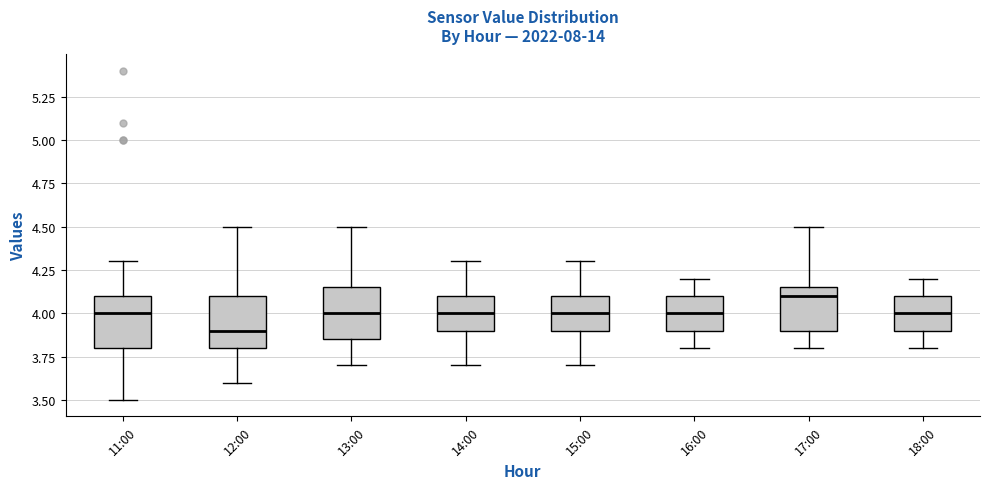

Reading left to right, read every box against the y-axis: the position of its median line, the range the box covers, and the ends of its whiskers. The values are not printed on the chart, so give them approximately, as read against the axis.

11:00: median 4.00, box 3.80 to 4.10, whiskers 3.50 to 4.30
12:00: median 3.90, box 3.80 to 4.10, whiskers 3.60 to 4.50
13:00: median 4.00, box 3.85 to 4.15, whiskers 3.70 to 4.50
14:00: median 4.00, box 3.90 to 4.10, whiskers 3.70 to 4.30
15:00: median 4.00, box 3.90 to 4.10, whiskers 3.70 to 4.30
16:00: median 4.00, box 3.90 to 4.10, whiskers 3.80 to 4.20
17:00: median 4.10, box 3.90 to 4.15, whiskers 3.80 to 4.50
18:00: median 4.00, box 3.90 to 4.10, whiskers 3.80 to 4.20